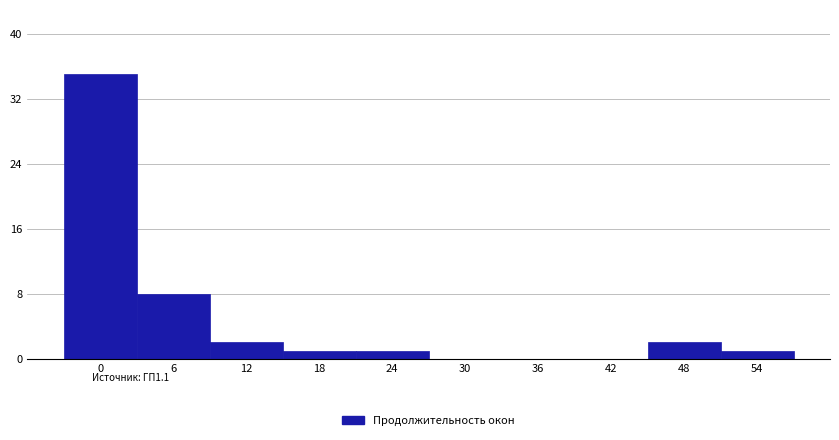

Reading left to right, list all the values displayed in this chart.

0=35	6=8	12=2	18=1	24=1	30=0	36=0	42=0	48=2	54=1